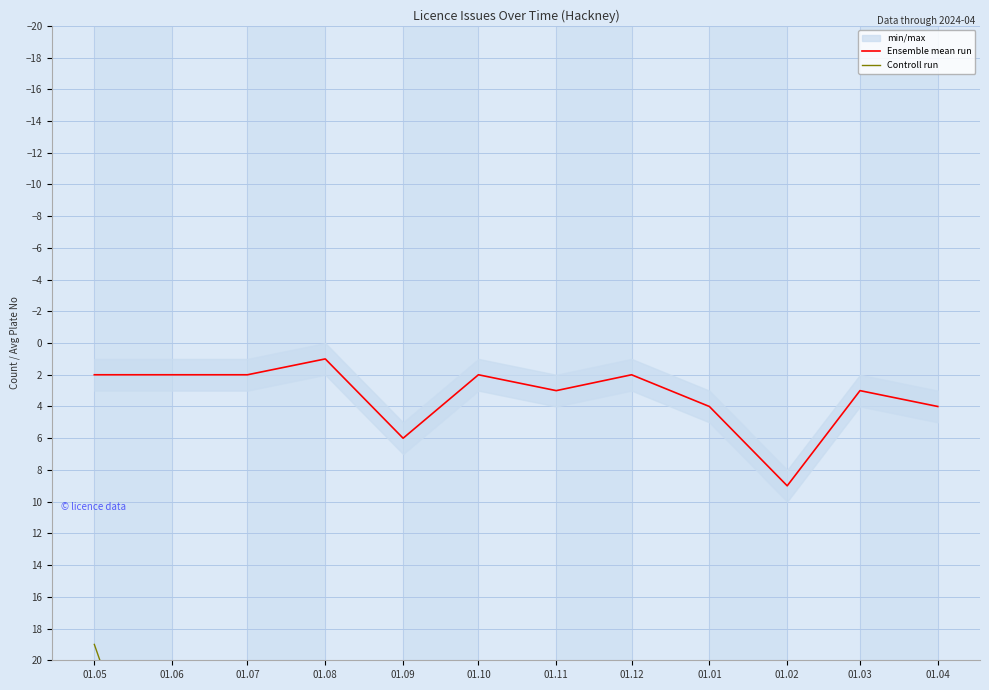

Rank the series by their average value, from highest to lowest.

Controll run, Ensemble mean run